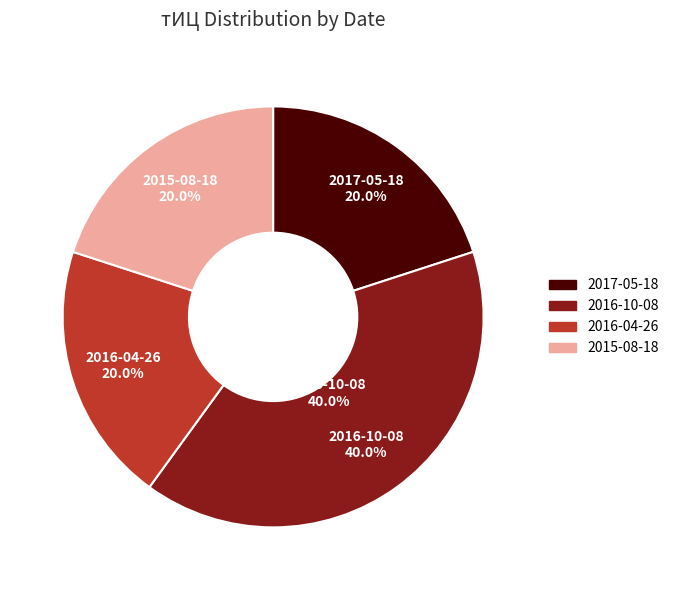

True or false: 2016-10-08 accounts for 29% of the total.

False